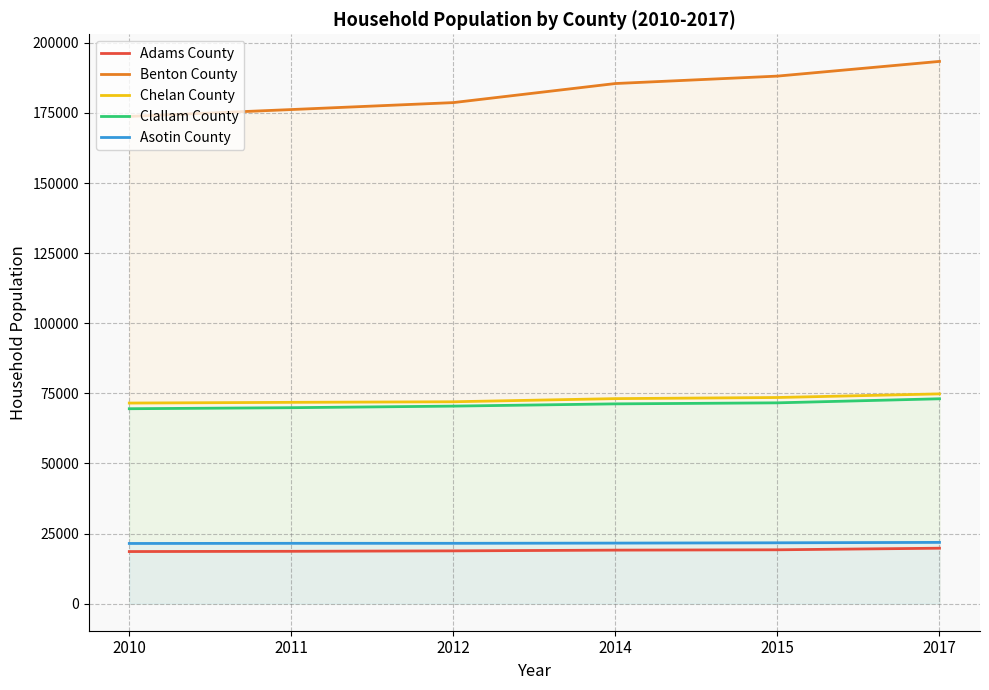

Which series changed the most between 2010 and 2012?

Benton County